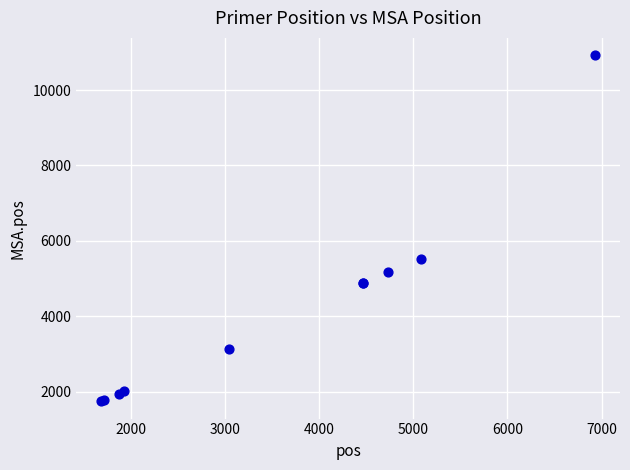

What Y value in the scatter plot is closest to 6334?

5521